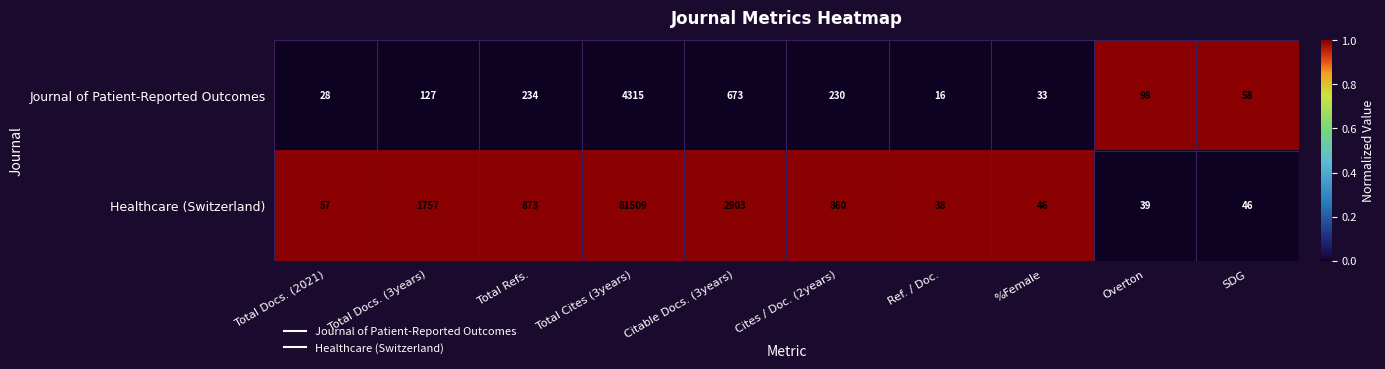

True or false: Journal of Patient-Reported Outcomes has a value of 11 at Ref. / Doc..

False